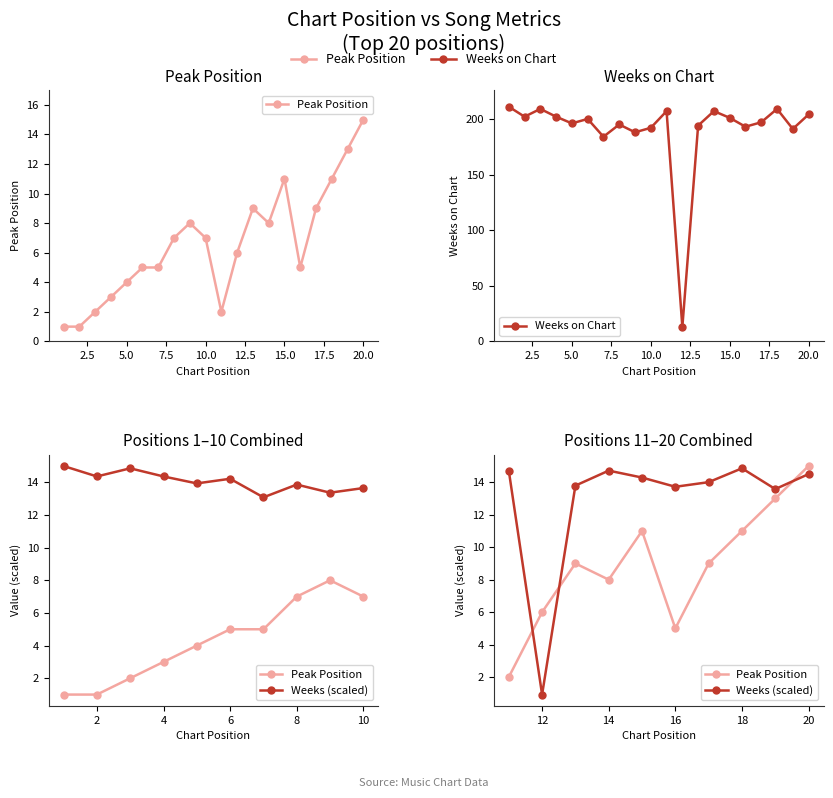

Which series has the largest range (max minus min)?

Weeks on Chart